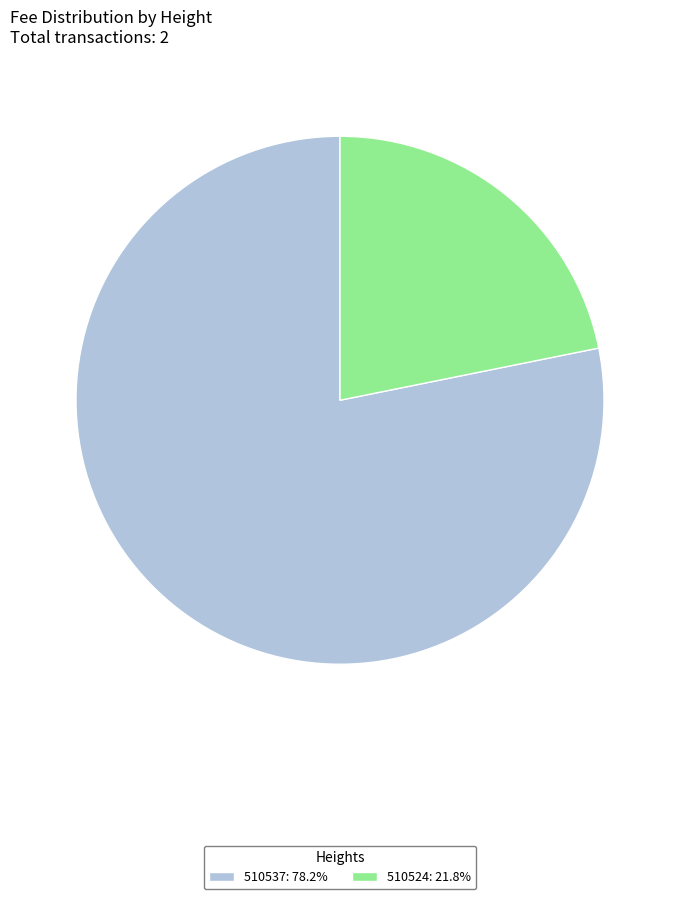

Does 510524: 21.8% represent more than half of the total?

No